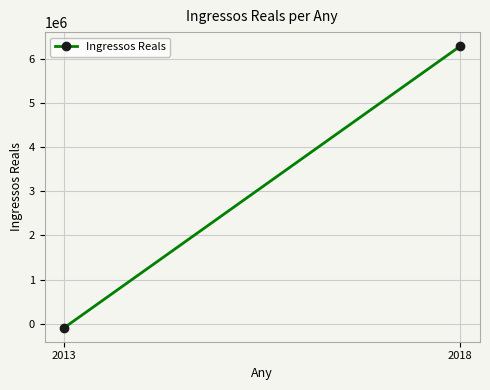

What is the maximum value shown in the chart?

6283415.6